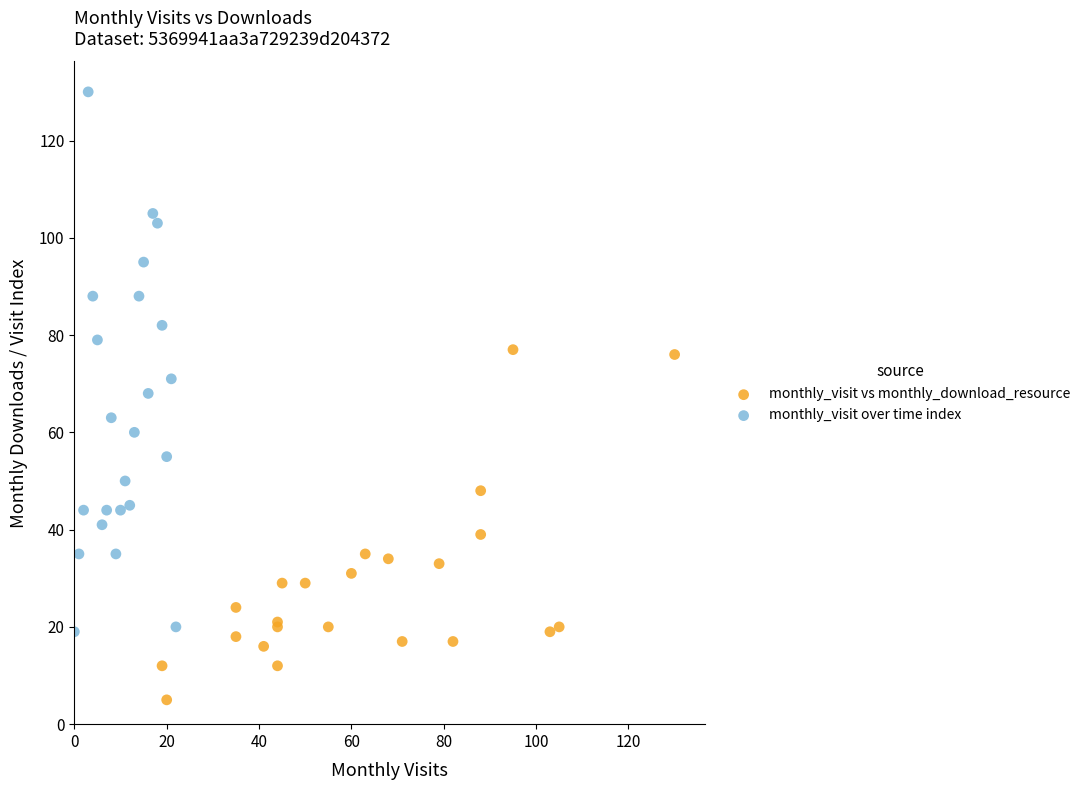

Which series has the largest Y range (max minus min)?

monthly_visit over time index